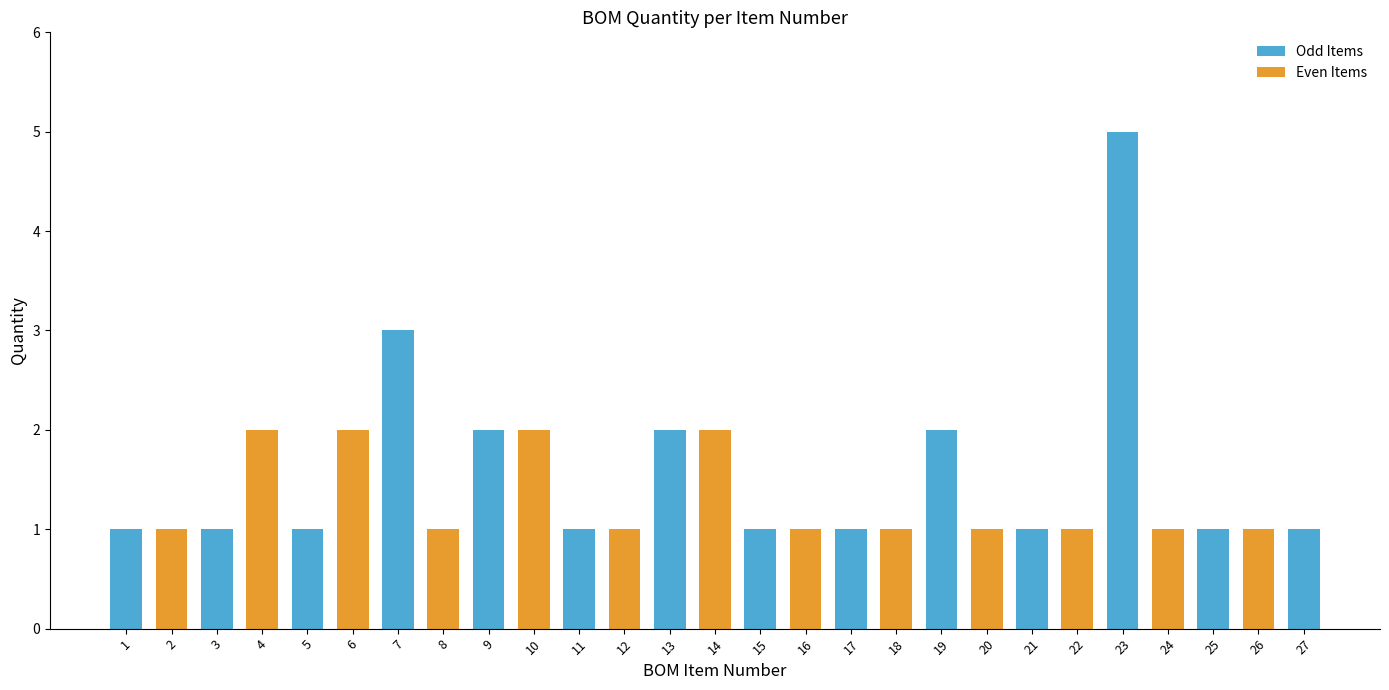

Between 7 and 2, which is larger?

7